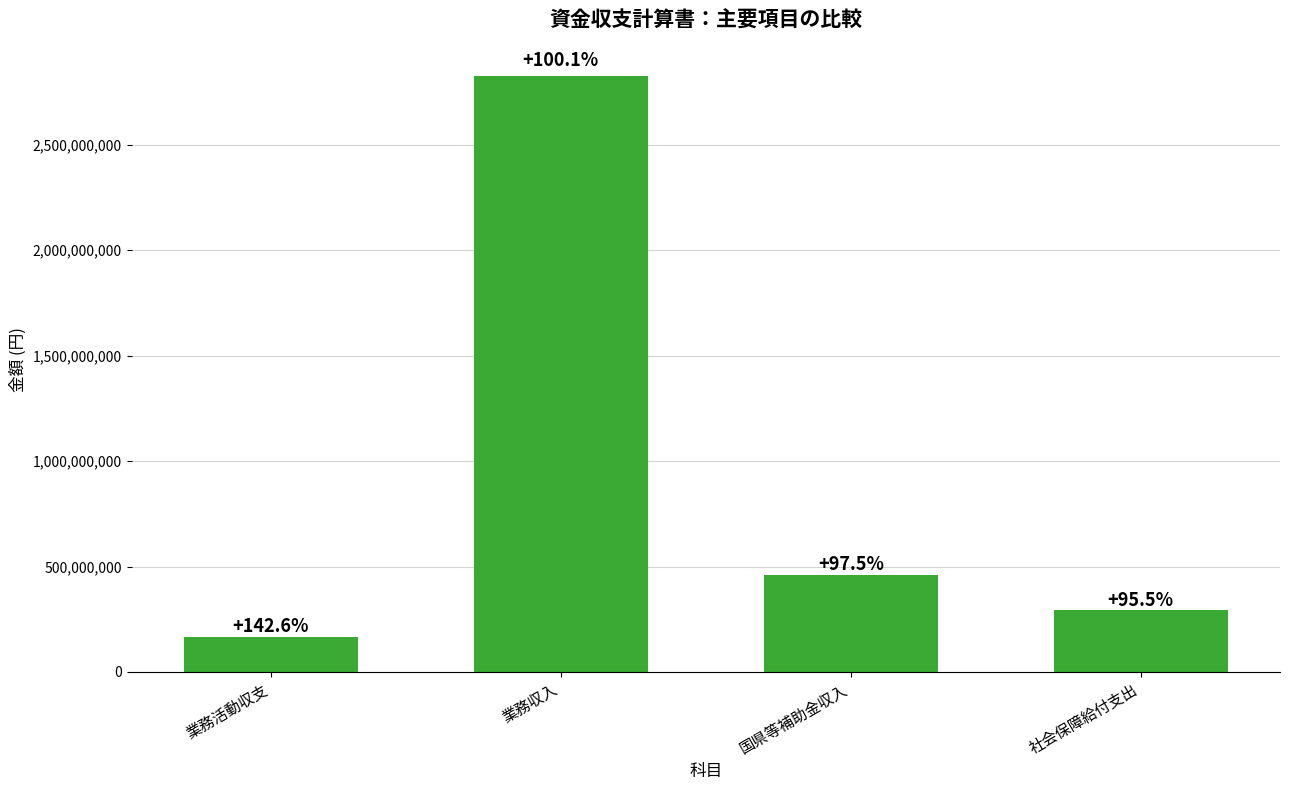

Reading left to right, what are all the values shown in this chart?

166742355	2823782102	460903000	292267431